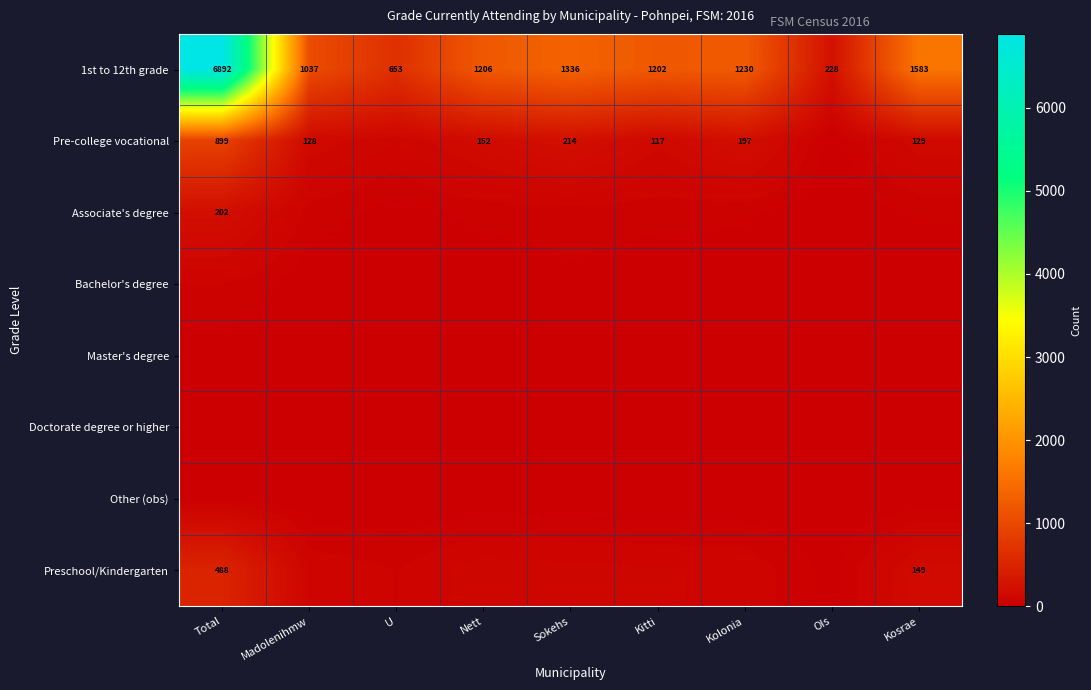

At which category does the chart reach its minimum across all series?

U